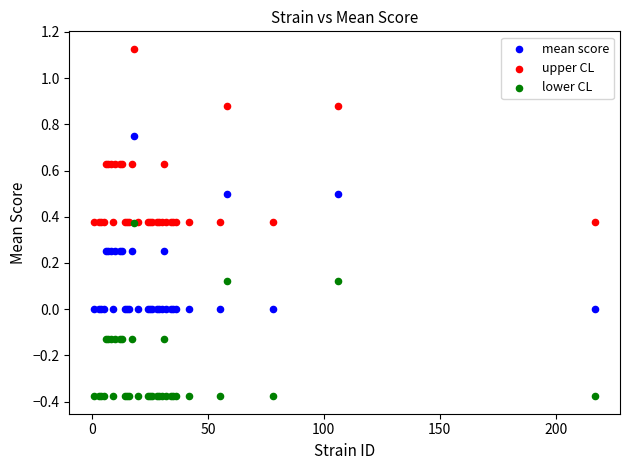

Which series reaches the minimum Y coordinate?

lower CL